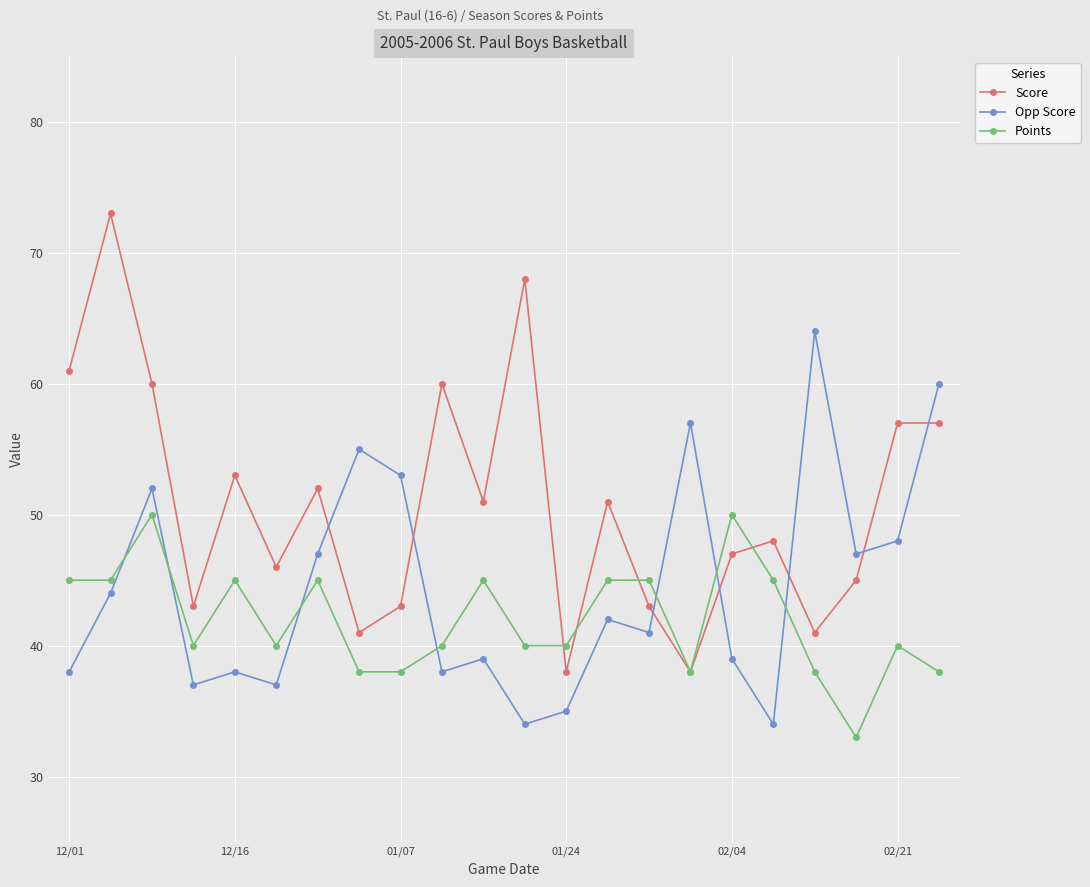

How many intersections are there between Score and Opp Score?

7